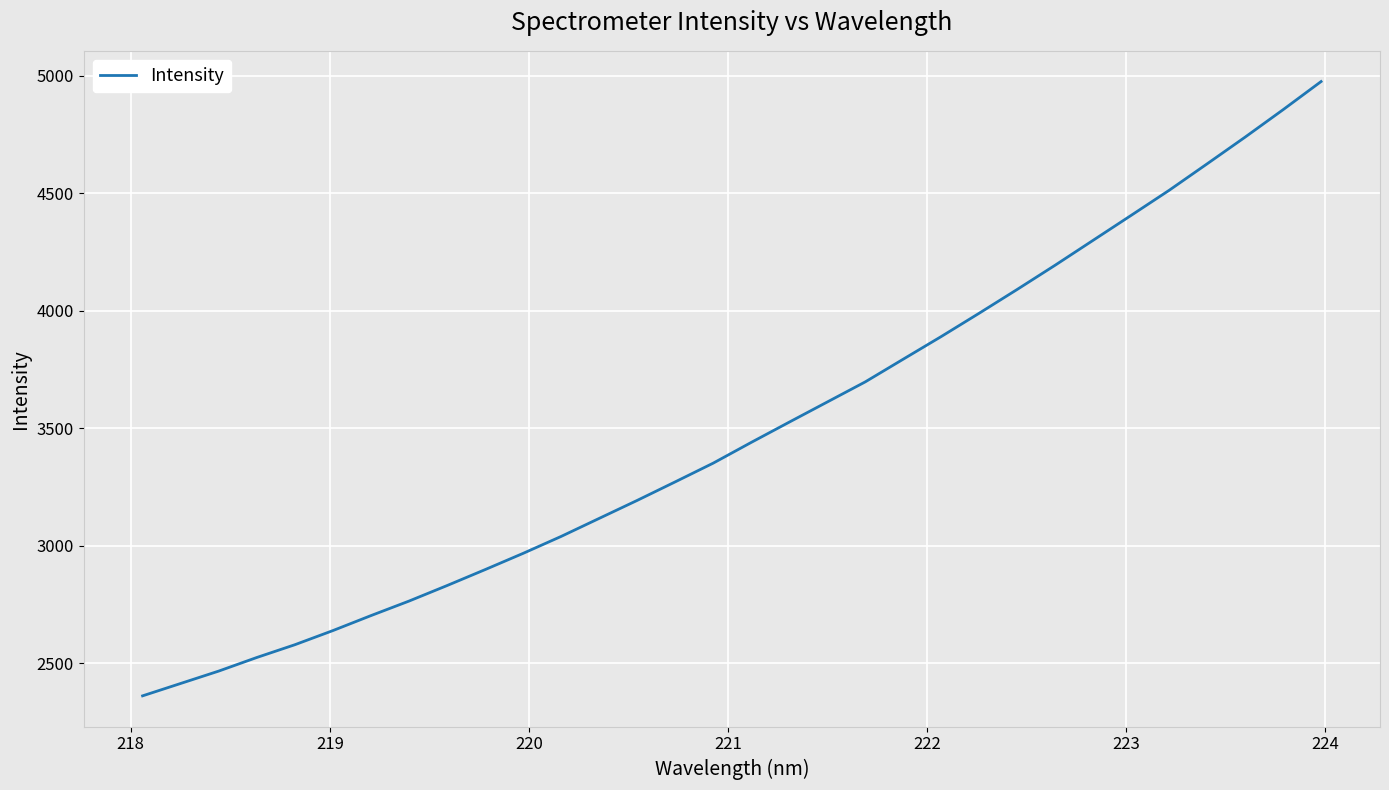

What is the difference between the maximum and minimum values?

2613.2